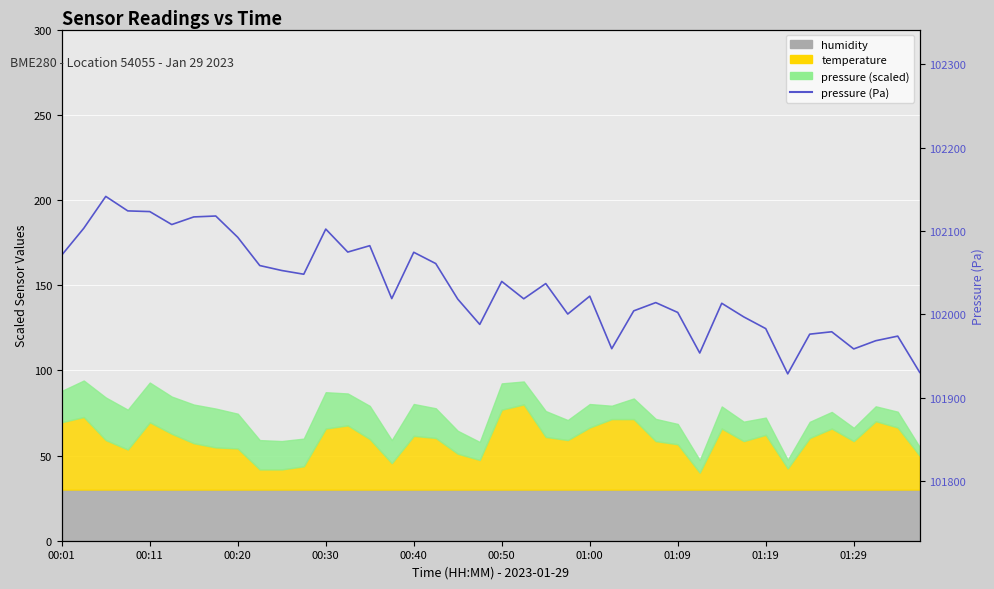

How many points are higher than both their immediate neighbors (excluding endpoints)?

12